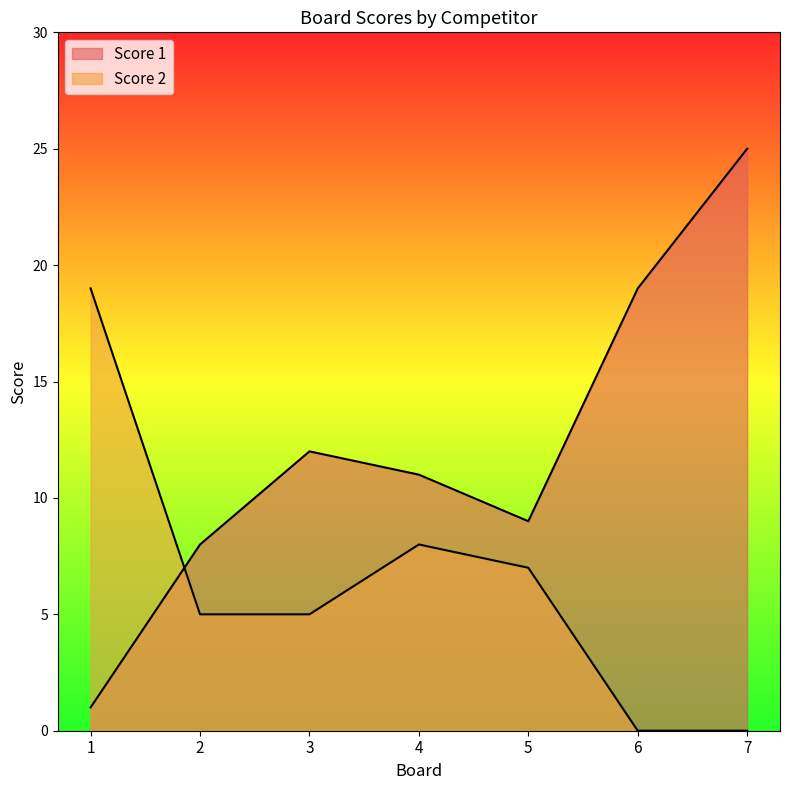

What is the total value across all series at 2?

13